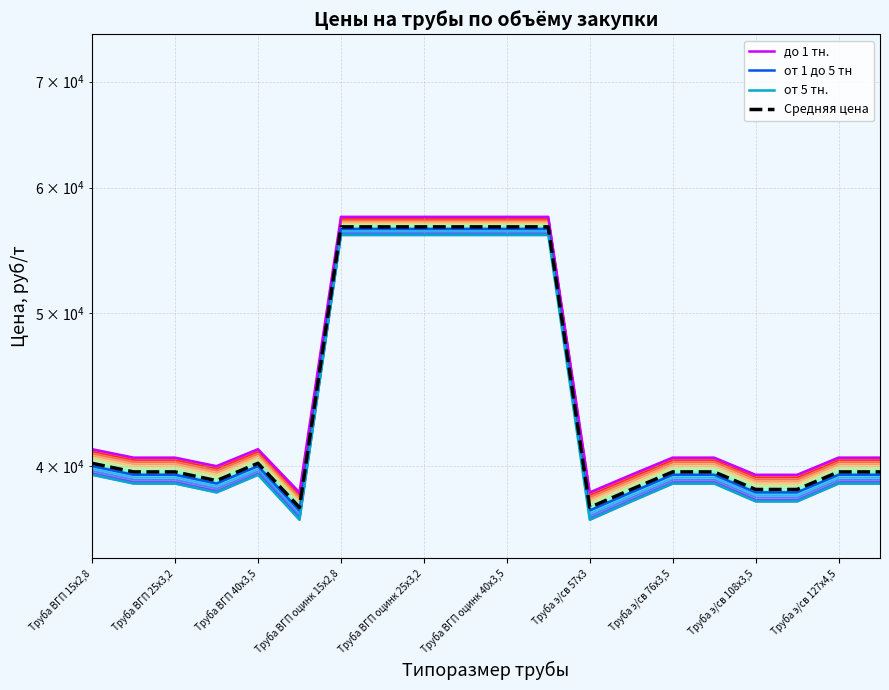

What is the greatest value displayed?

57500.0